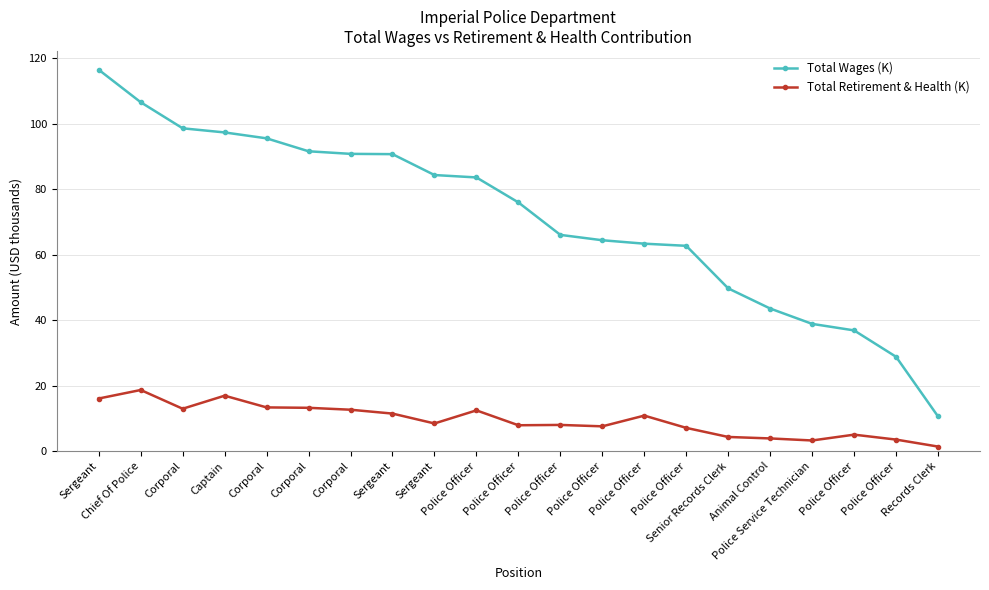

Does the chart have visible grid lines?

Yes